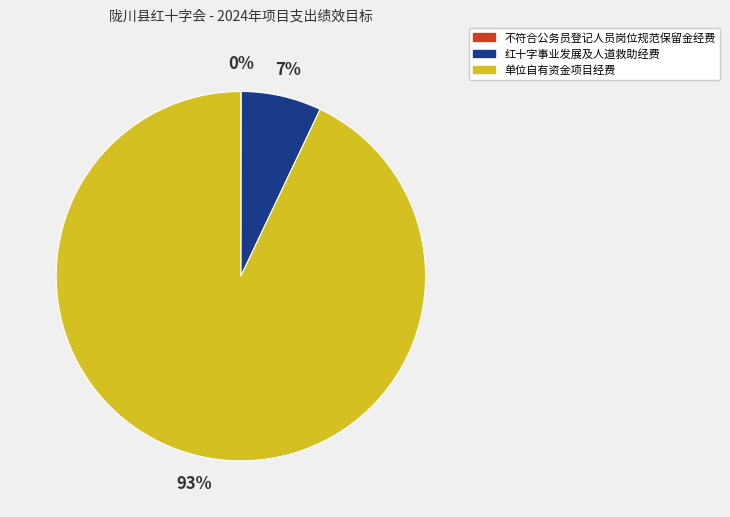

To the nearest percent, what is the average slice percentage?

33%